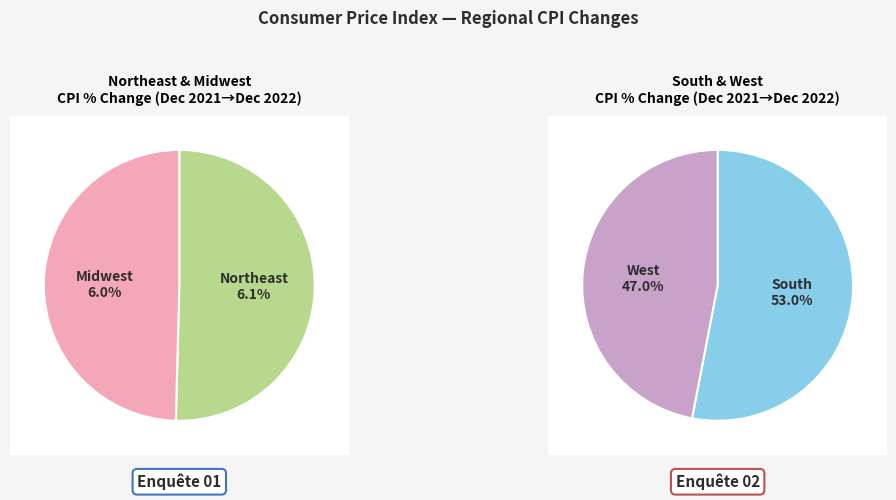

Which category has the smallest portion of the pie?

Midwest